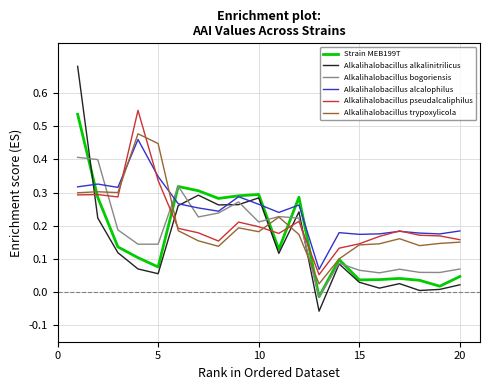

After their last crossing, which series has the higher values: Alkalihalobacillus trypoxylicola or Alkalihalobacillus alcalophilus?

Alkalihalobacillus alcalophilus